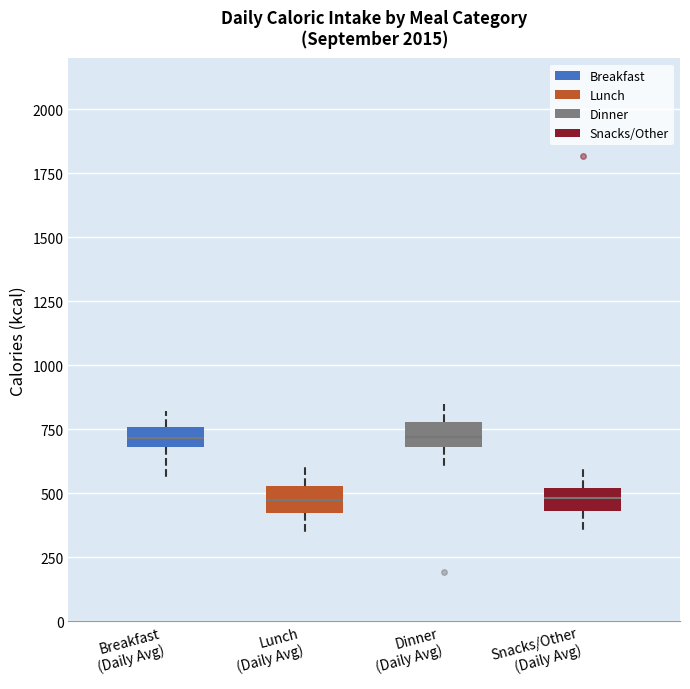

Reading left to right, transcribe this box plot: for each box, give where its median line is, the range the box spans, and where its two whiskers end, as read against the y-axis. The values are not printed on the chart, so give them approximately, as read against the axis.

Breakfast (Daily Avg): median 700 (inside the box), box 700 to 750, whiskers 550 to 800
Lunch (Daily Avg): median 500, box 400 to 550, whiskers 350 to 600
Dinner (Daily Avg): median 700 (inside the box), box 700 to 800, whiskers 600 to 850
Snacks/Other (Daily Avg): median 500 (inside the box), box 450 to 500, whiskers 350 to 600